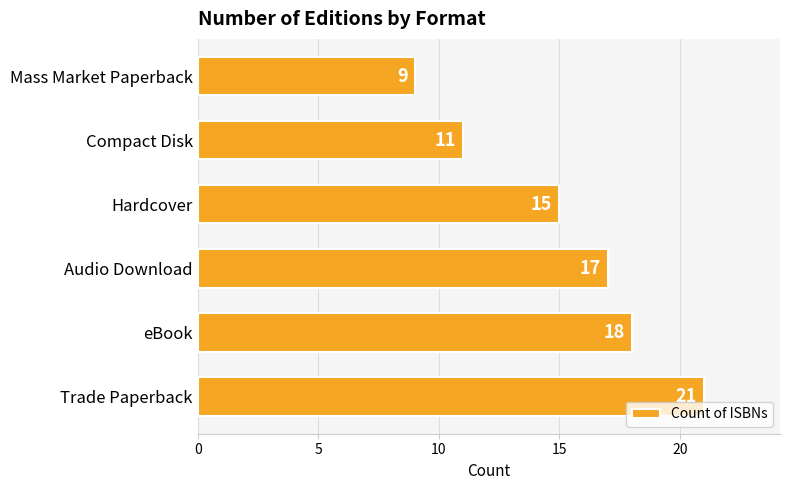

What is the difference between the second highest and minimum values?

9